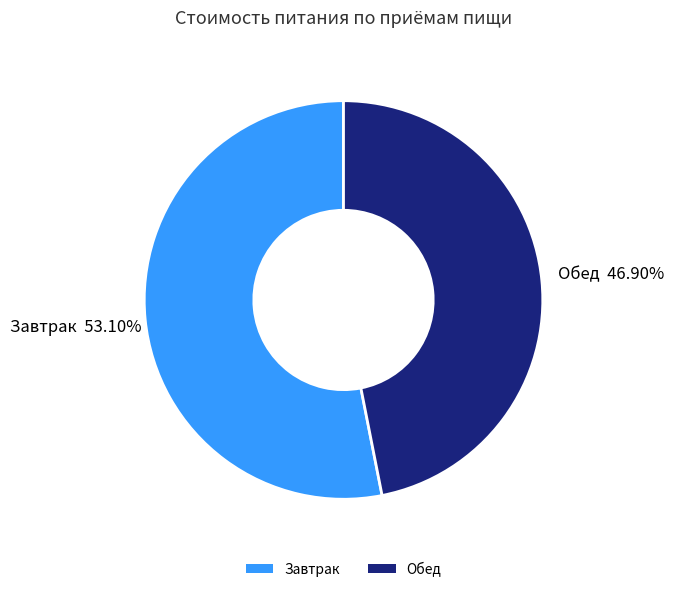

Approximately how many times larger is the value at Завтрак compared to Обед?

1.1